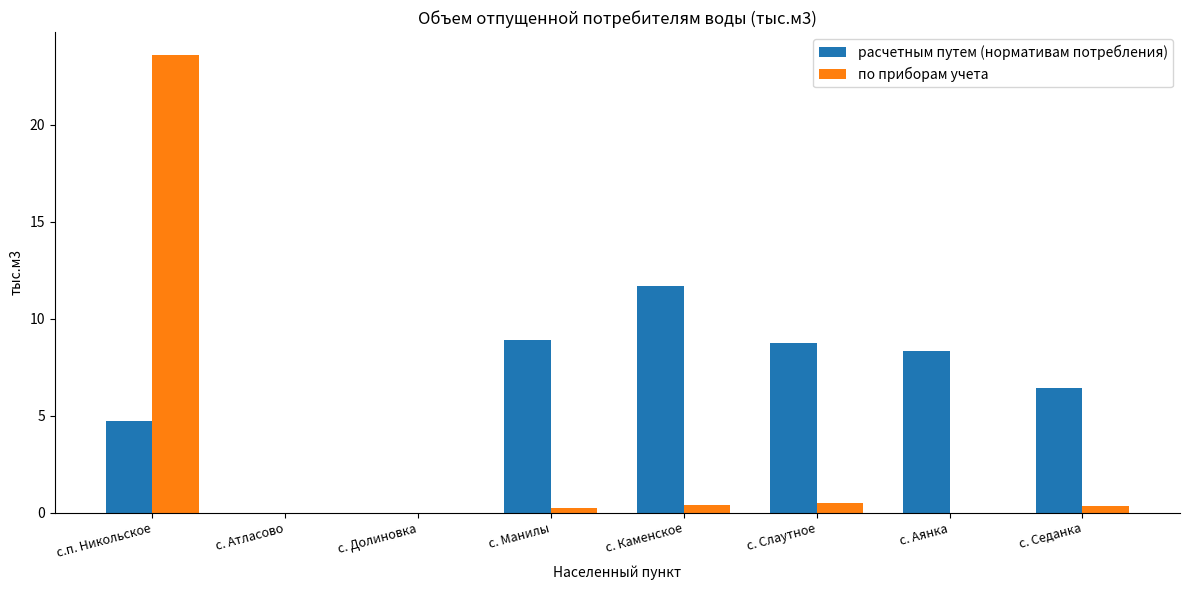

At which label is расчетным путем (нормативам потребления) closest to 5?

с.п. Никольское